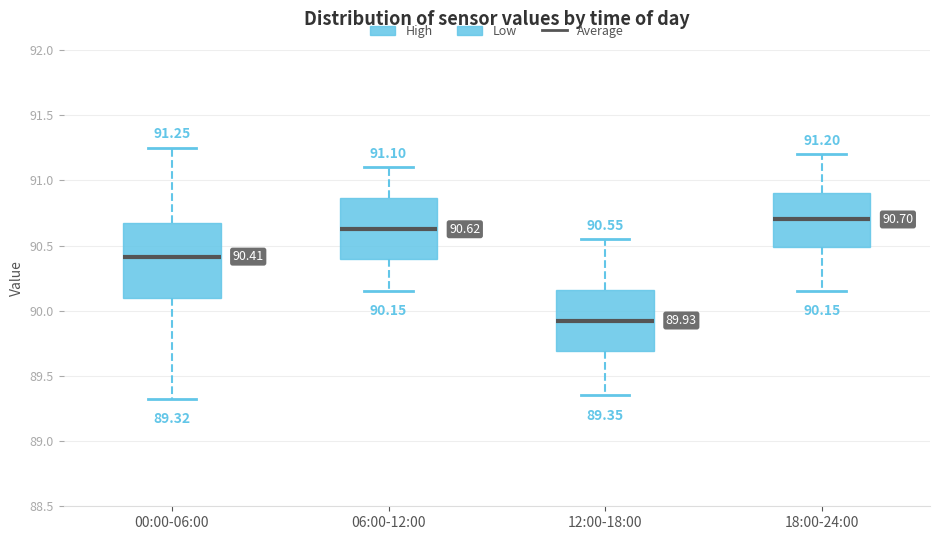

Which box has the highest median line?

18:00-24:00